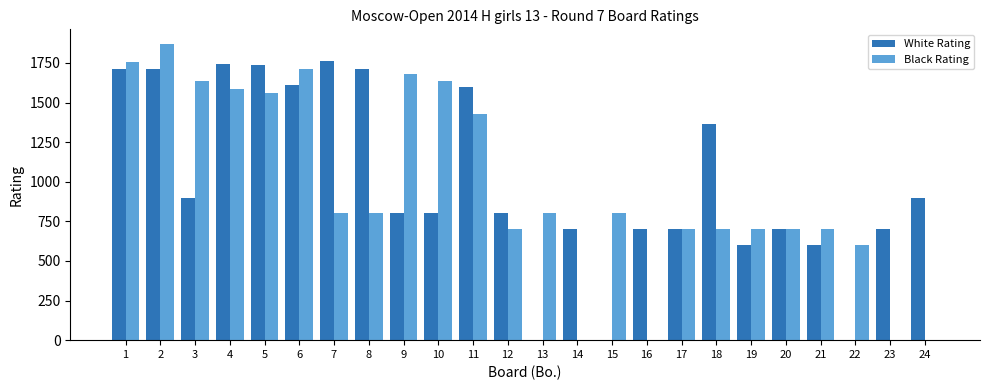

Does the chart contain stacked bars?

No